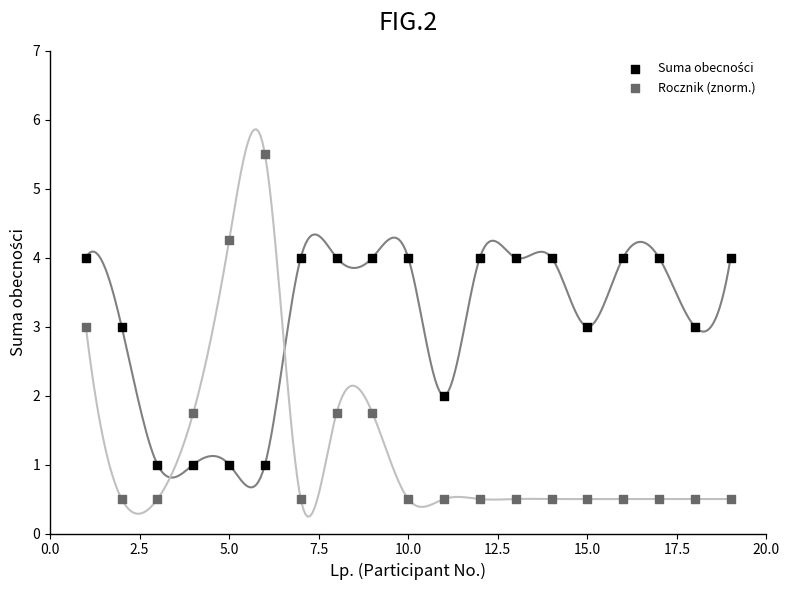

Which series has the widest spread of Y values?

Rocznik (znorm.)